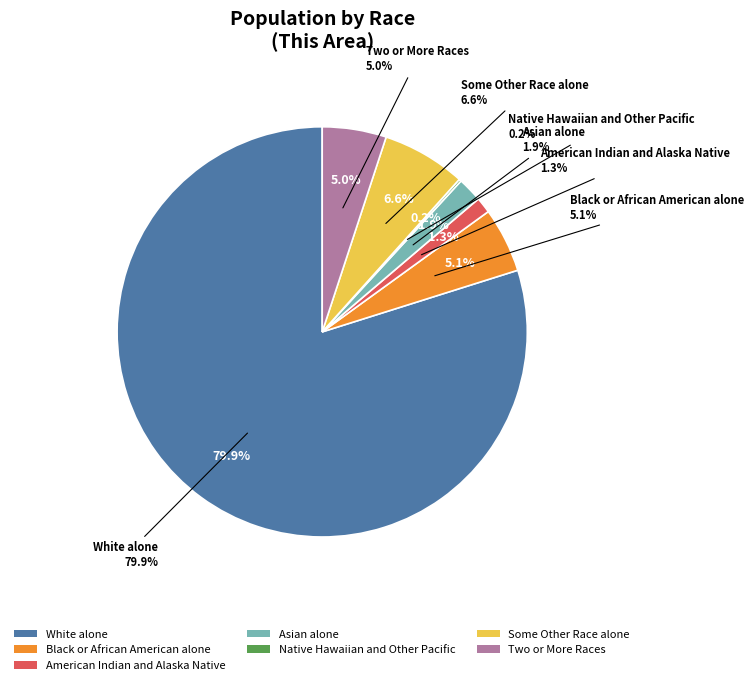

To the nearest percent, what is the difference between the Black or African American alone and Asian alone slice percentages?

3%